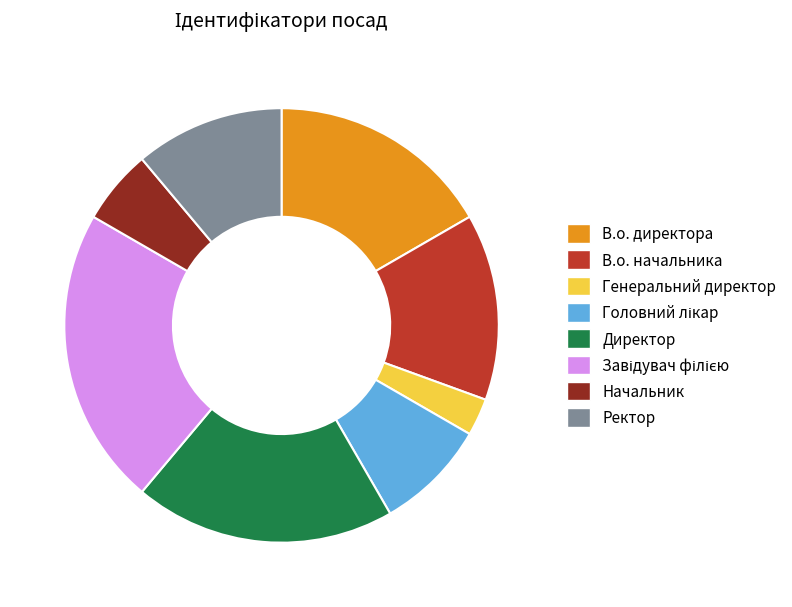

Do Начальник and Директор together represent more than half of the pie?

No